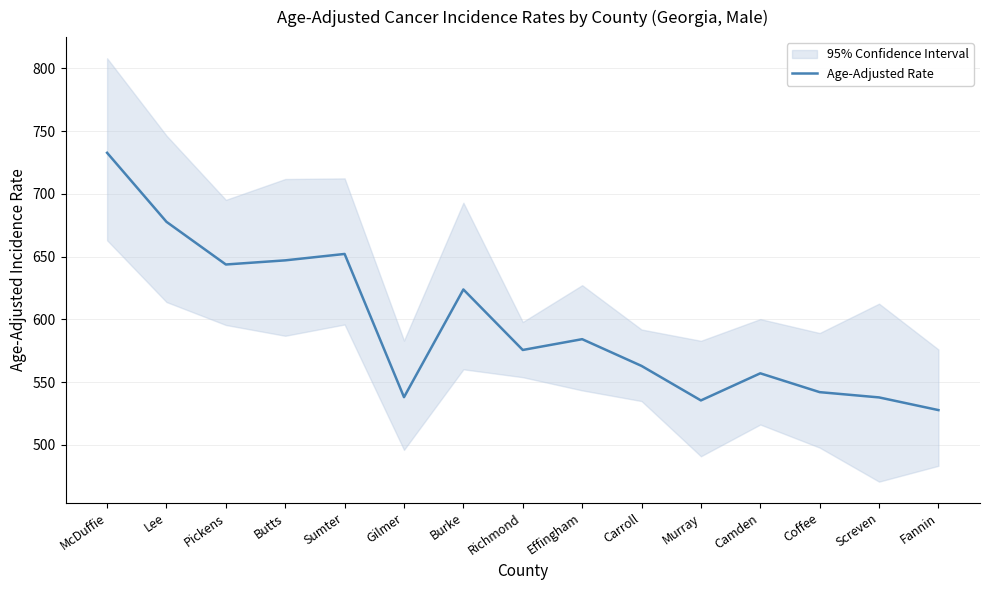

At which label does the data first exceed 575?

McDuffie